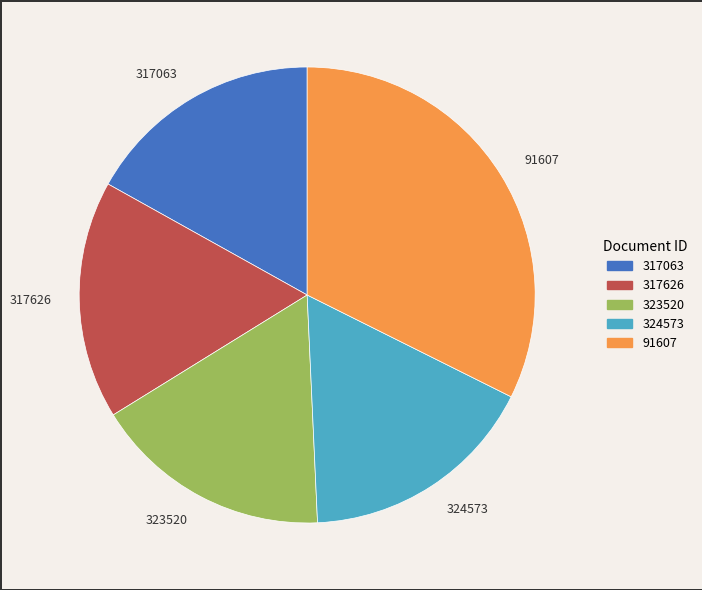

Is the sum of 91607 and 323520 greater than half?

No